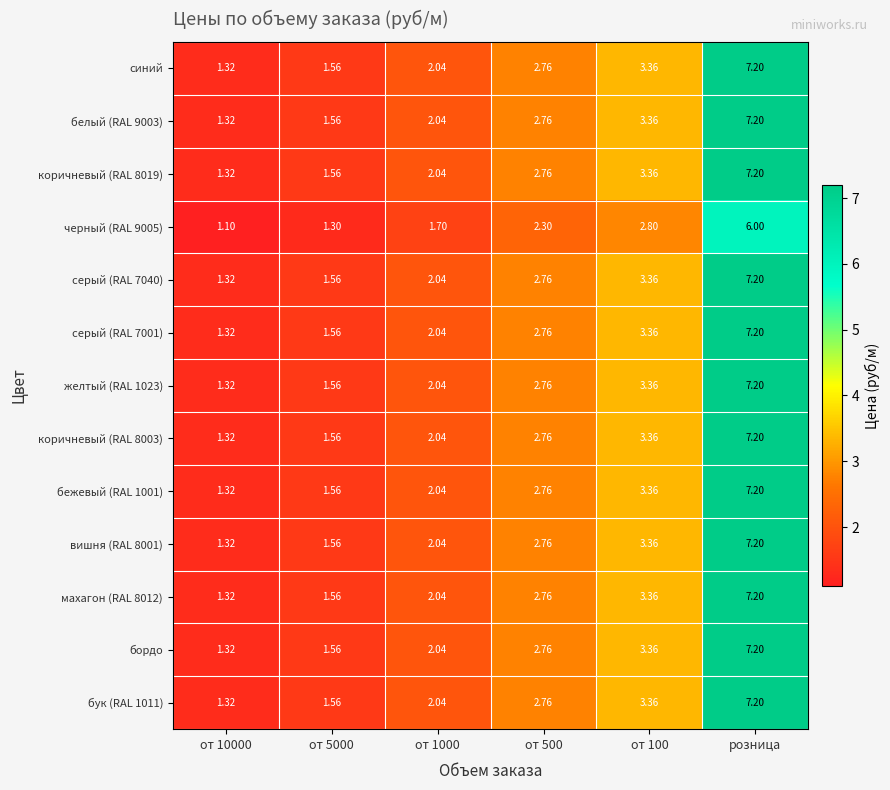

Which label corresponds to the largest value in the chart?

розница